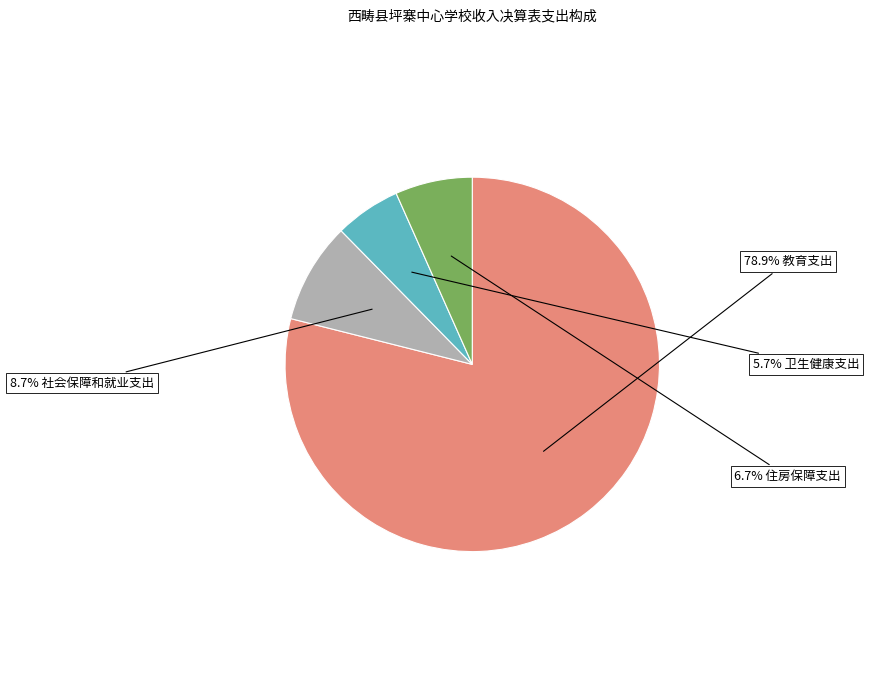

Is there a majority slice in this chart?

Yes